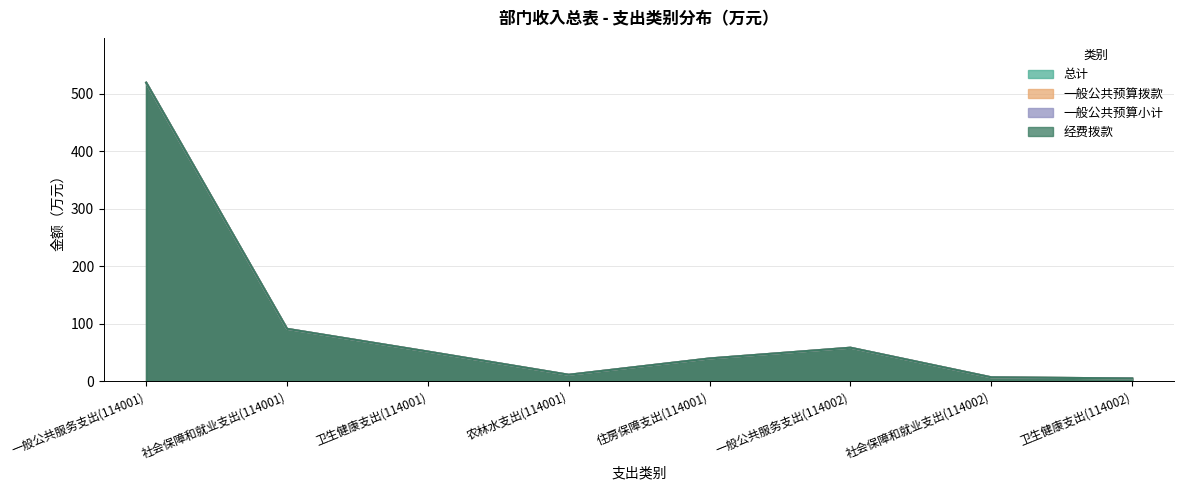

List the labels in order of 一般公共预算拨款 value, smallest first.

卫生健康支出(114002), 社会保障和就业支出(114002), 农林水支出(114001), 住房保障支出(114001), 卫生健康支出(114001), 一般公共服务支出(114002), 社会保障和就业支出(114001), 一般公共服务支出(114001)